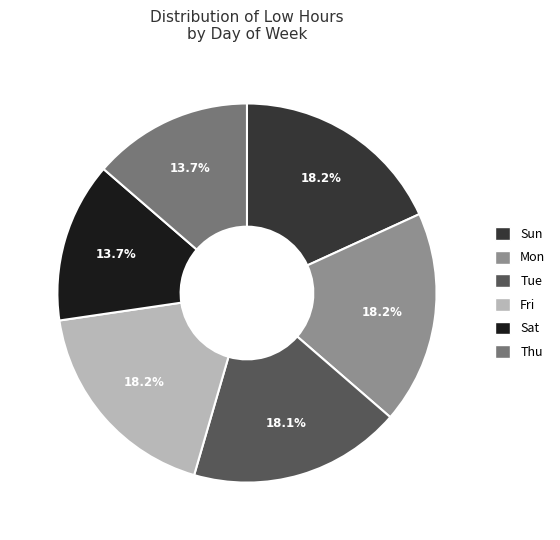

Approximately how many times larger is the value at Tue compared to Mon?

1.0